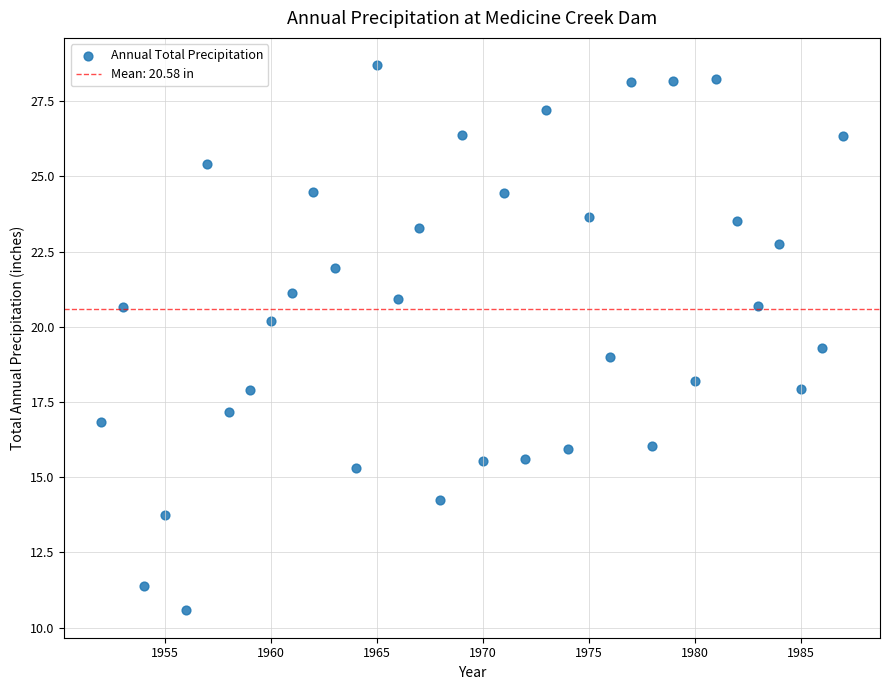

What is the range of X values (max minus min)?

35.0